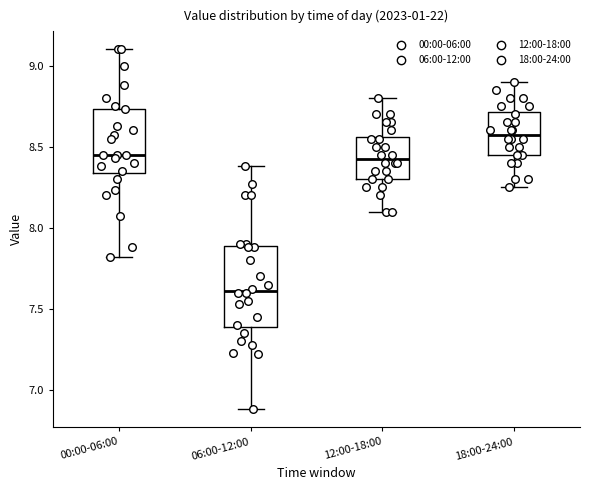

Comparing the boxes themselves (not the whiskers), which one is the tallest?

06:00-12:00